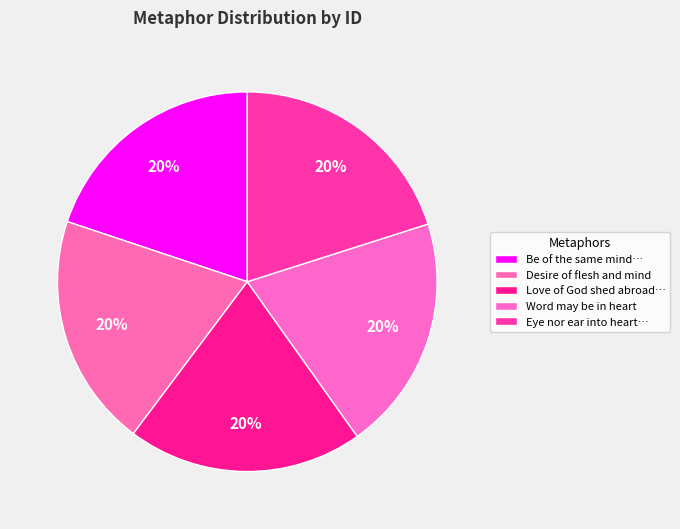

How many slices are in this pie chart?

5